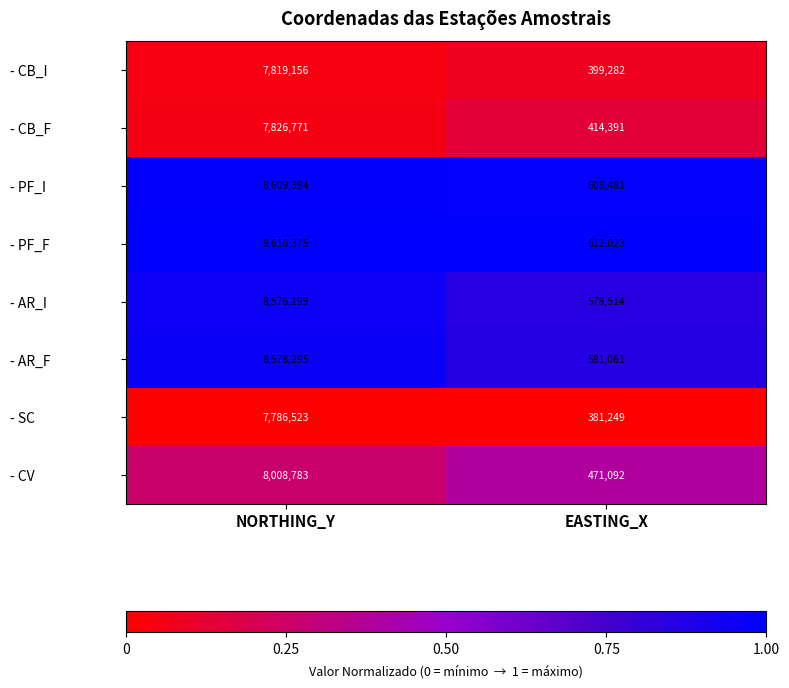

Which series has the largest range (max minus min)?

- PF_F